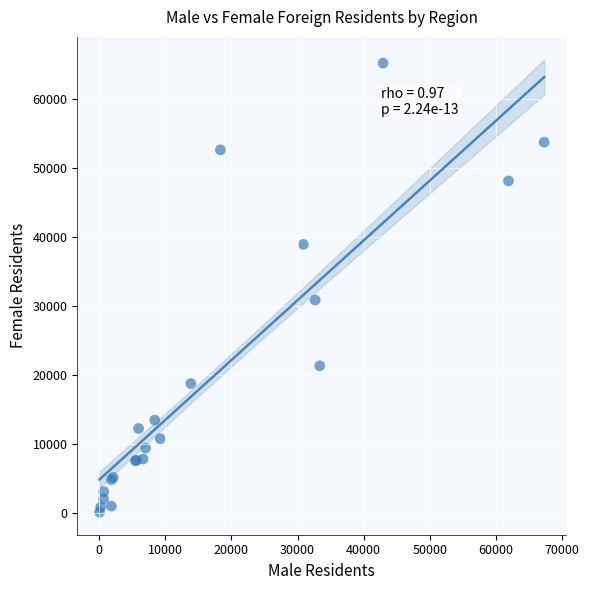

What Y value in the scatter plot is closest to 32653?

30855